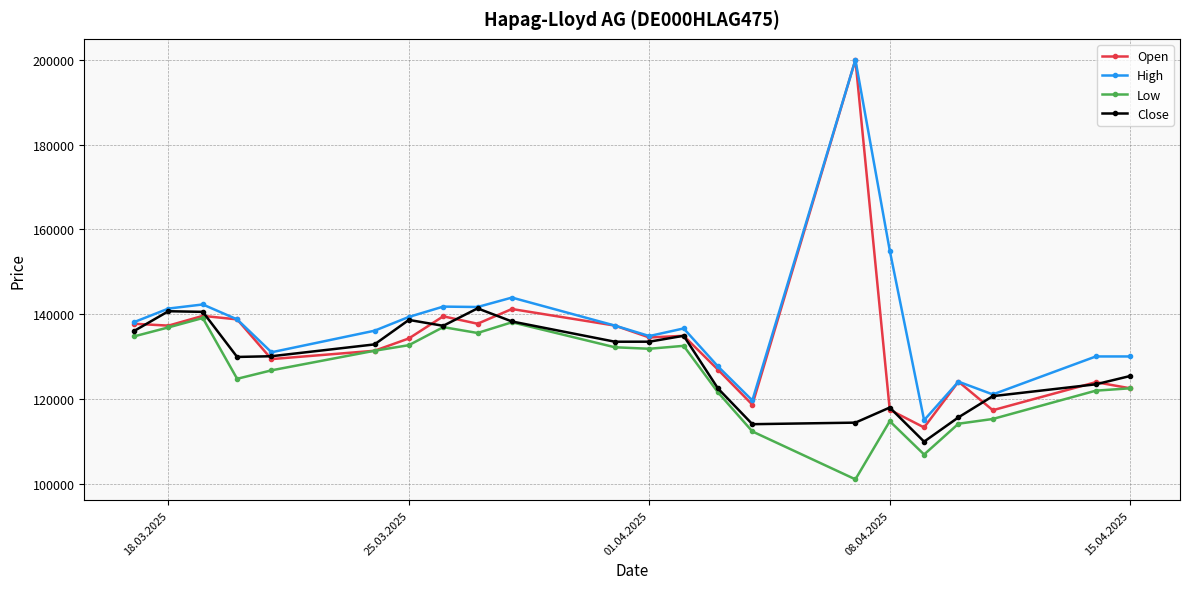

Rank the series by their average value, from lowest to highest.

Low, Close, Open, High